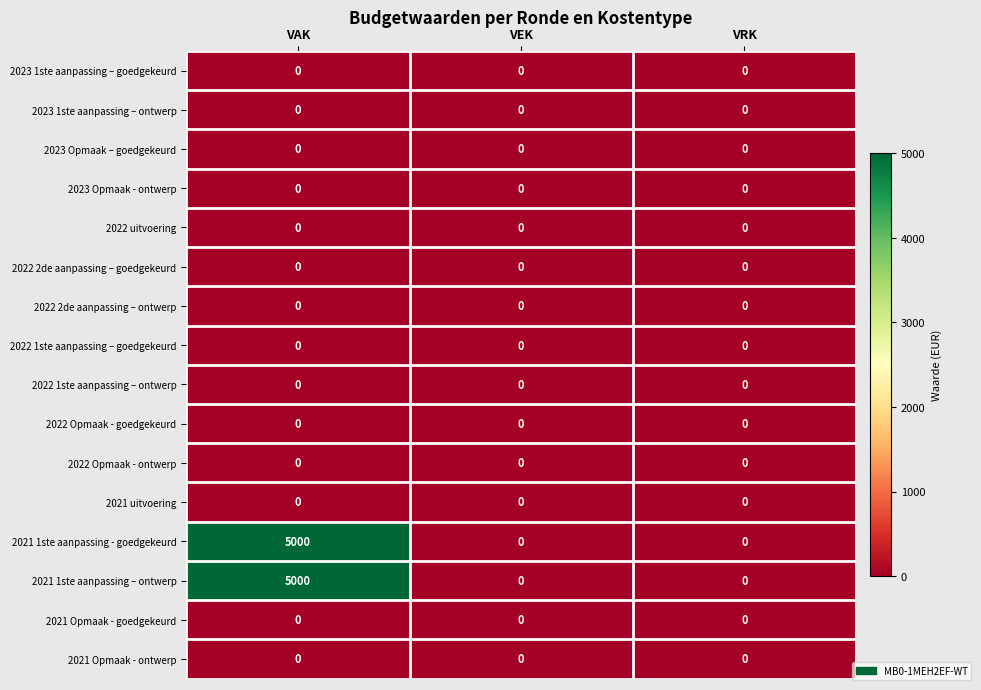

What is the spread (max minus min) of values at VAK?

5000